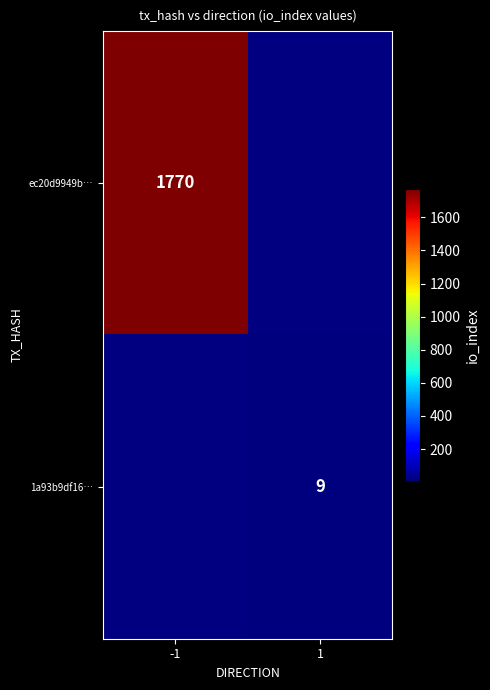

Is it true that 1a93b9df16… equals 9 at 1?

True